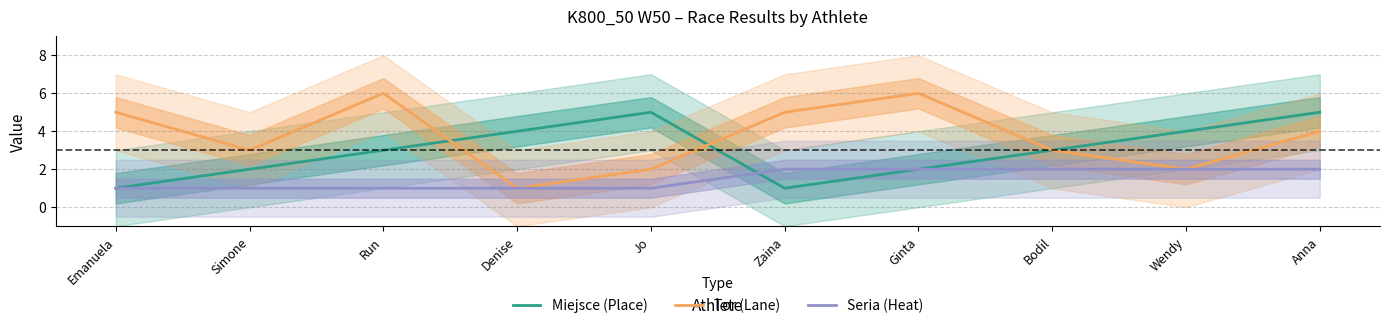

In Tor (Lane), how many points are higher than both neighbors (excluding endpoints)?

2